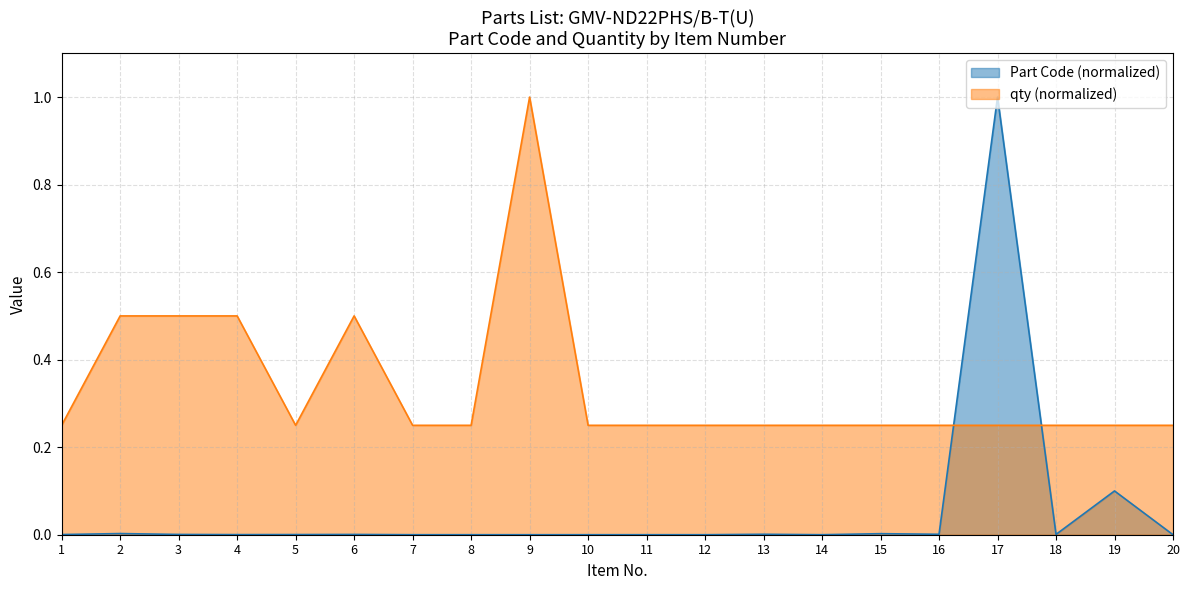

What is the spread (max minus min) of values at 4?

0.5